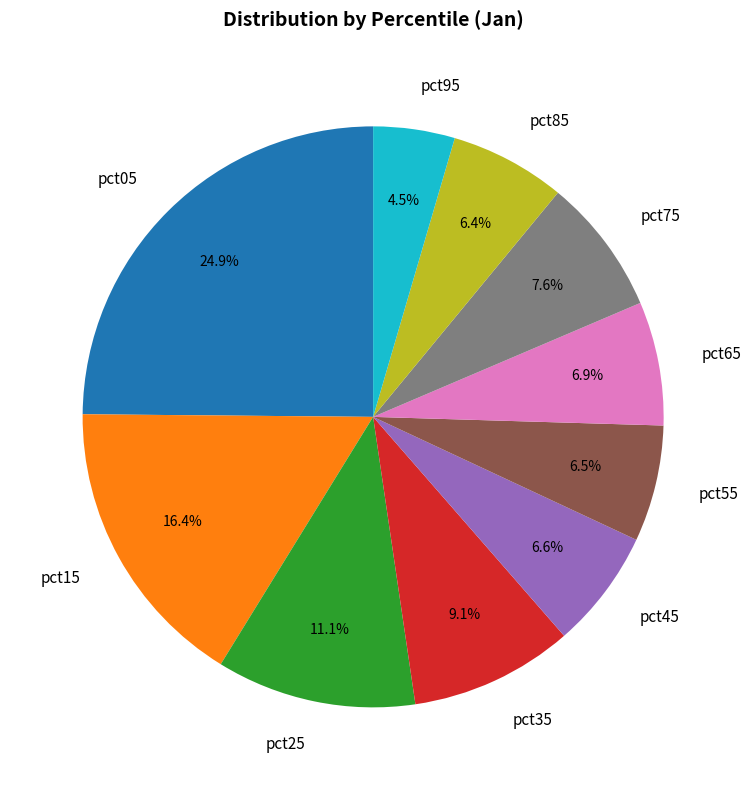

Which slice is the largest?

pct05